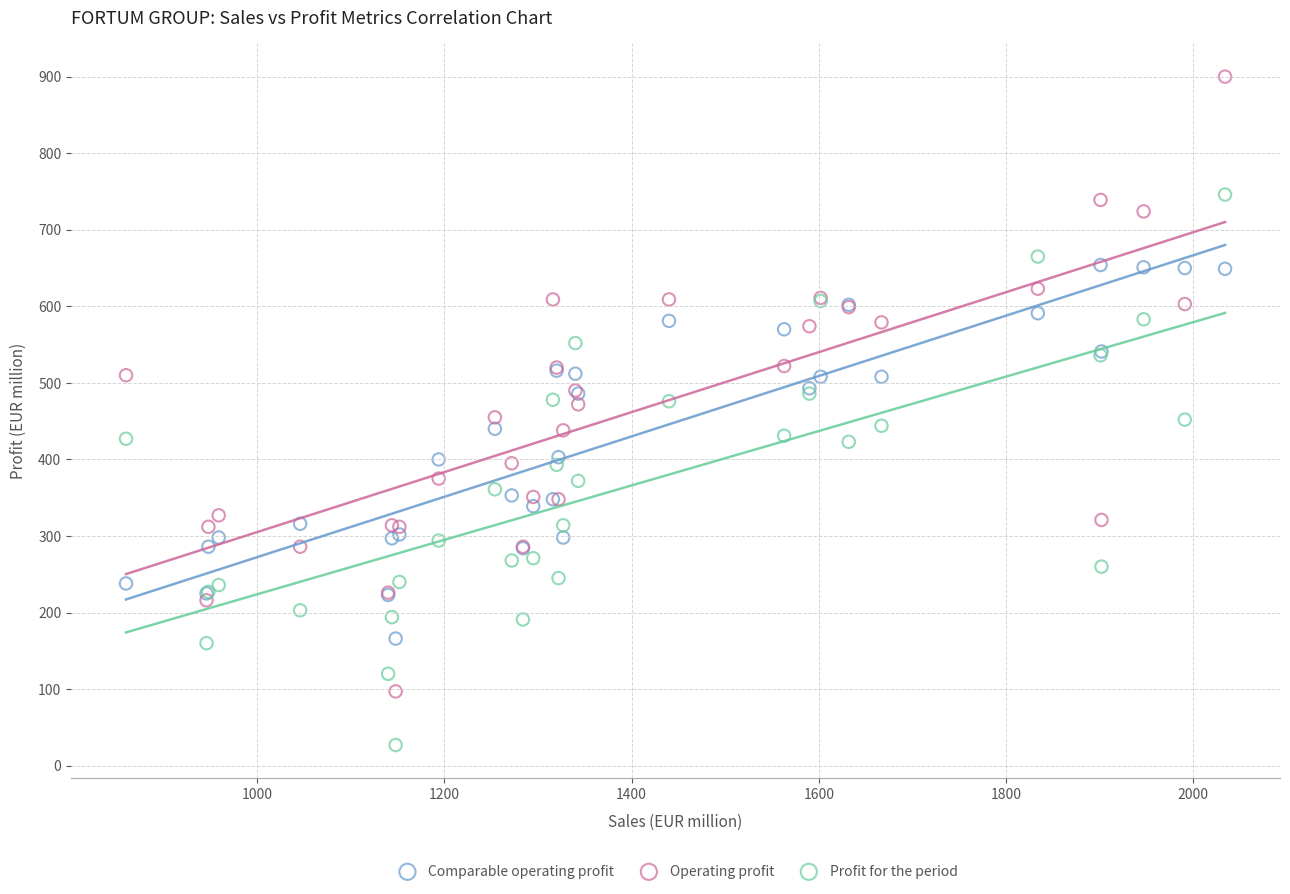

What is the X range (max minus min) for the scatter plot?

1174